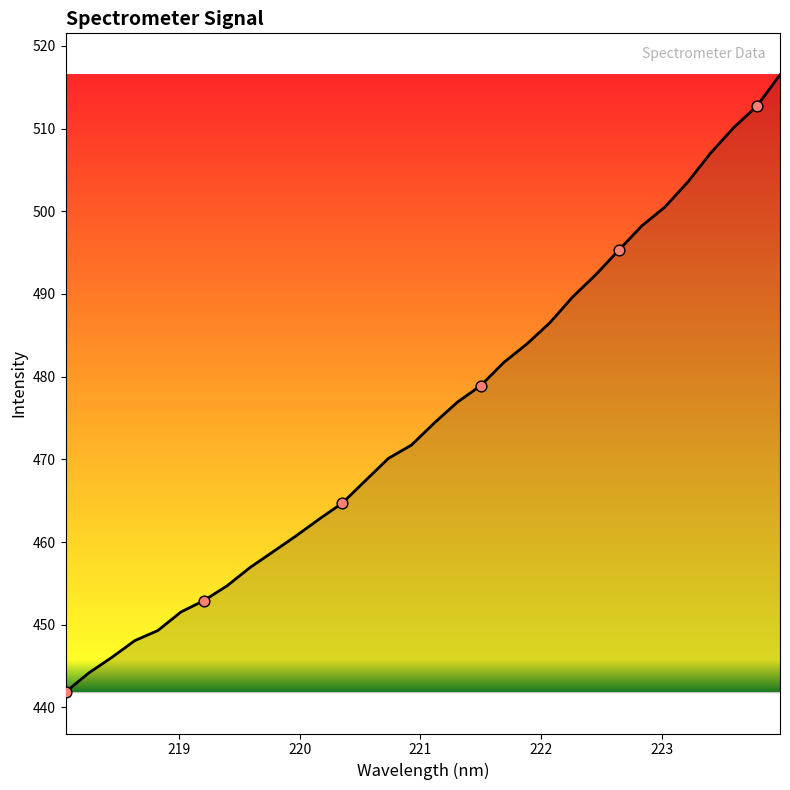

What is the greatest value displayed?

516.5